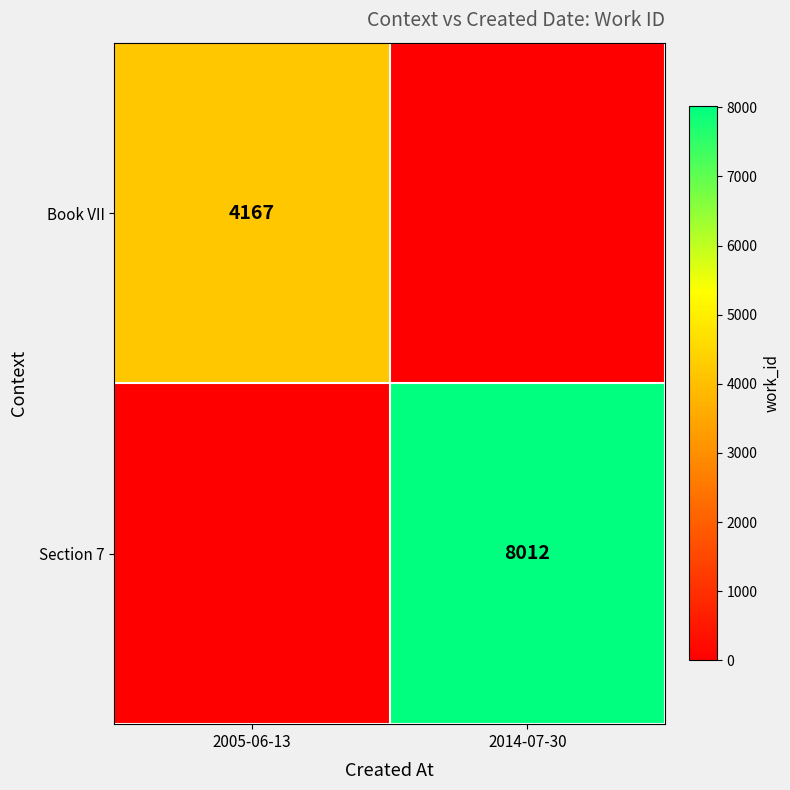

Is the value of Section 7 at 2014-07-30 greater than the value of Book VII at 2005-06-13?

Yes